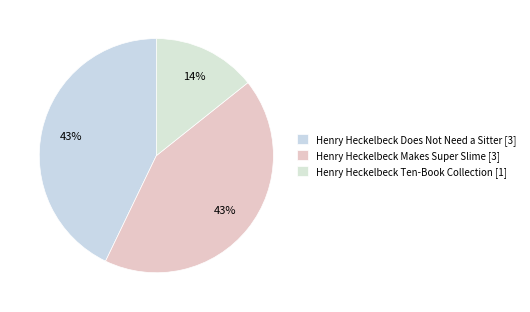

How many segments does this pie chart have?

3